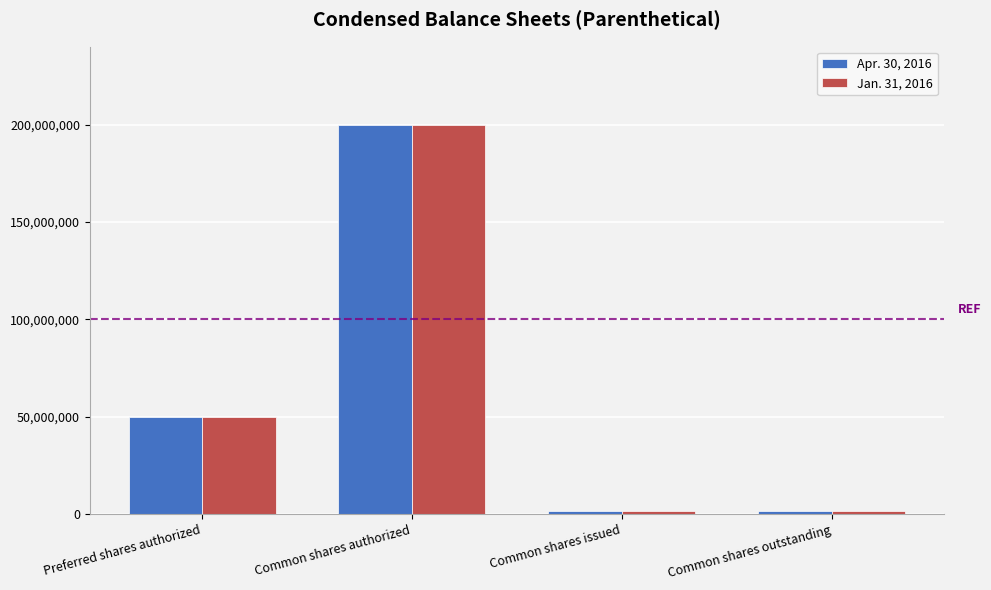

How many data points does each series have?

4